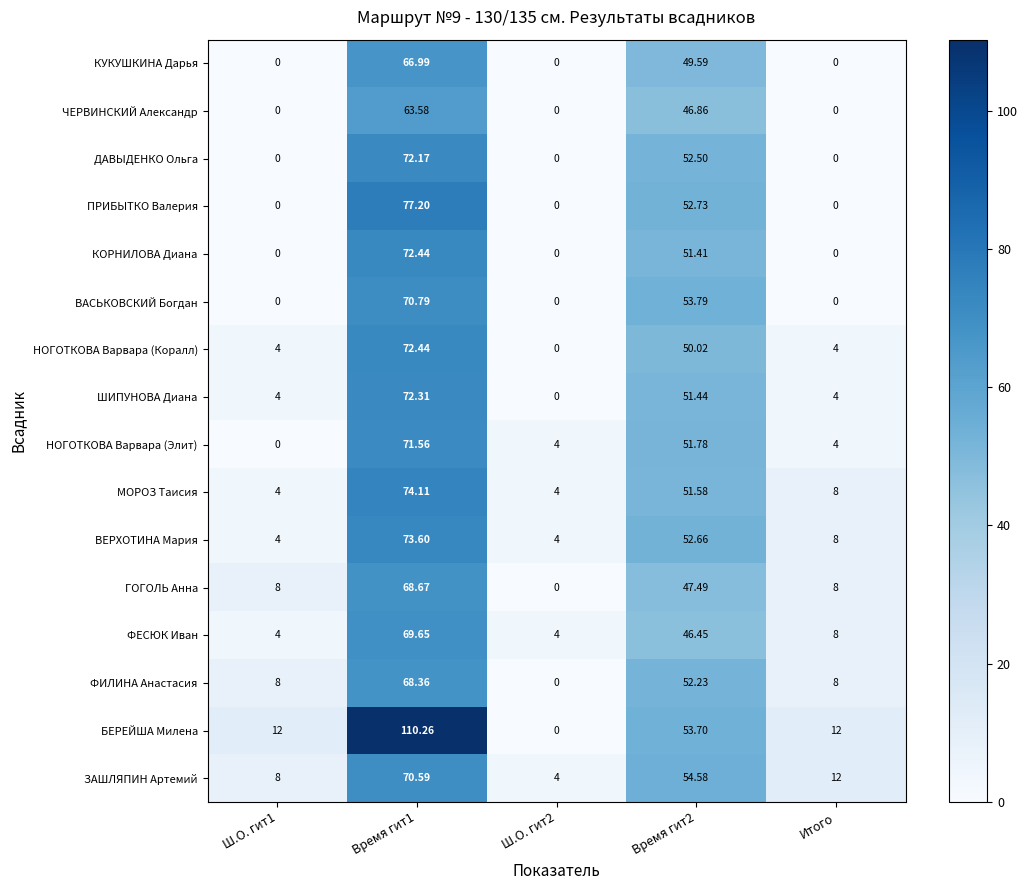

Which series has the largest range (max minus min)?

БЕРЕЙША Милена